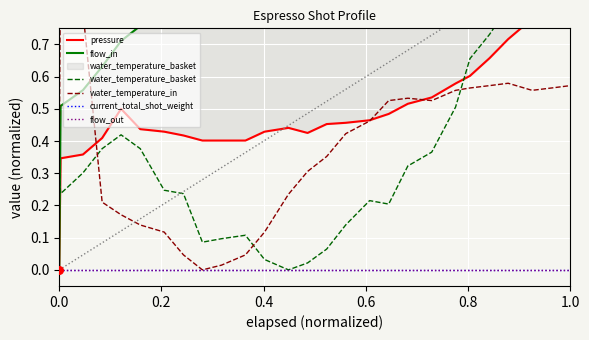

Which series reaches the maximum Y coordinate?

pressure